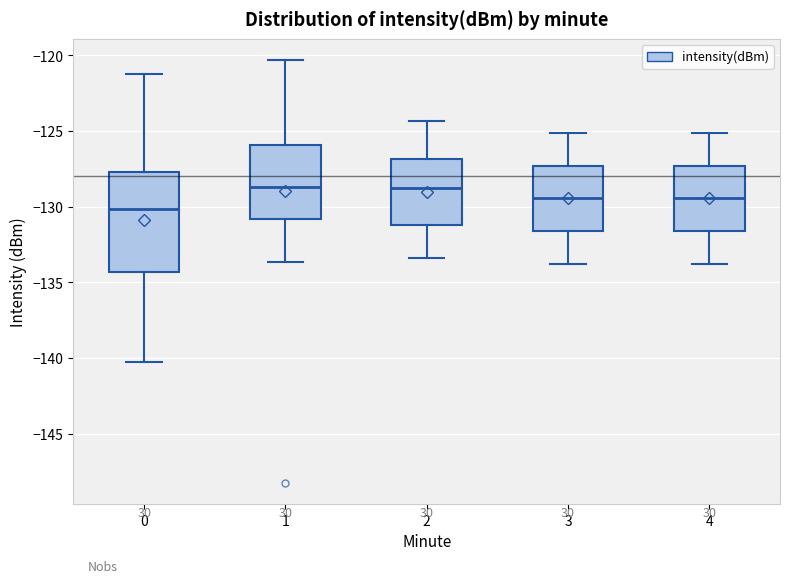

Reading left to right, transcribe this box plot: for each box, give where its median line is, the range the box spans, and where its two whiskers end, as read against the y-axis. The values are not printed on the chart, so give them approximately, as read against the axis.

0: median -130.0, box -134.5 to -127.5, whiskers -140.5 to -121.0
1: median -128.5, box -131.0 to -126.0, whiskers -133.5 to -120.5
2: median -128.5, box -131.0 to -127.0, whiskers -133.5 to -124.5
3: median -129.5, box -131.5 to -127.5, whiskers -134.0 to -125.0
4: median -129.5, box -131.5 to -127.5, whiskers -134.0 to -125.0